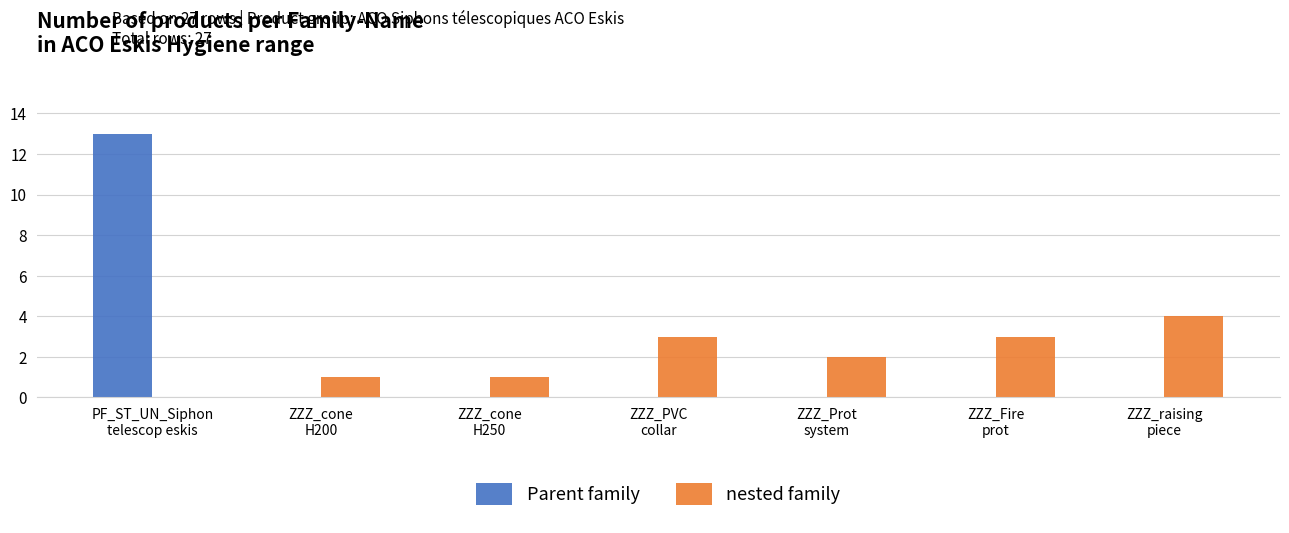

What is the sum of all Parent family values?

13